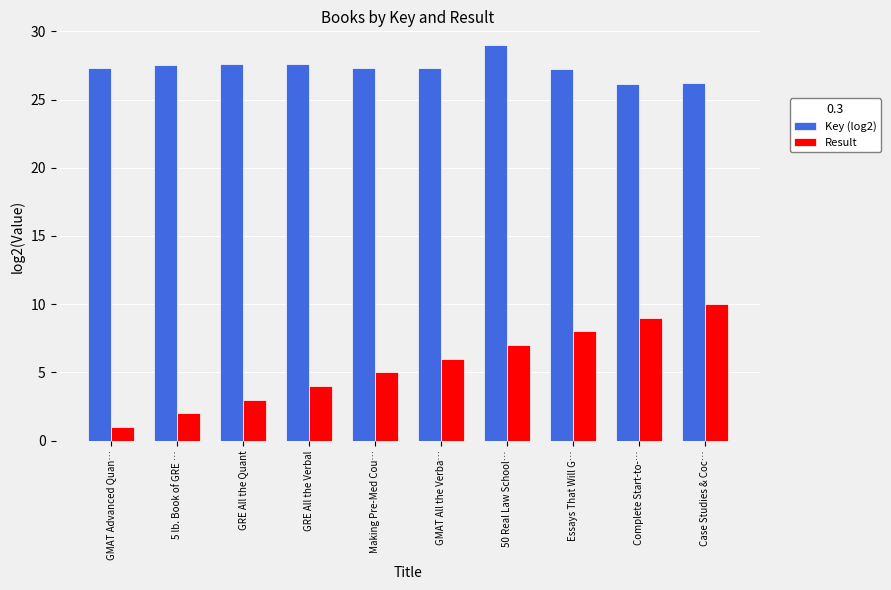

Which category has the highest value in the Result series?

Case Studies & Coc…